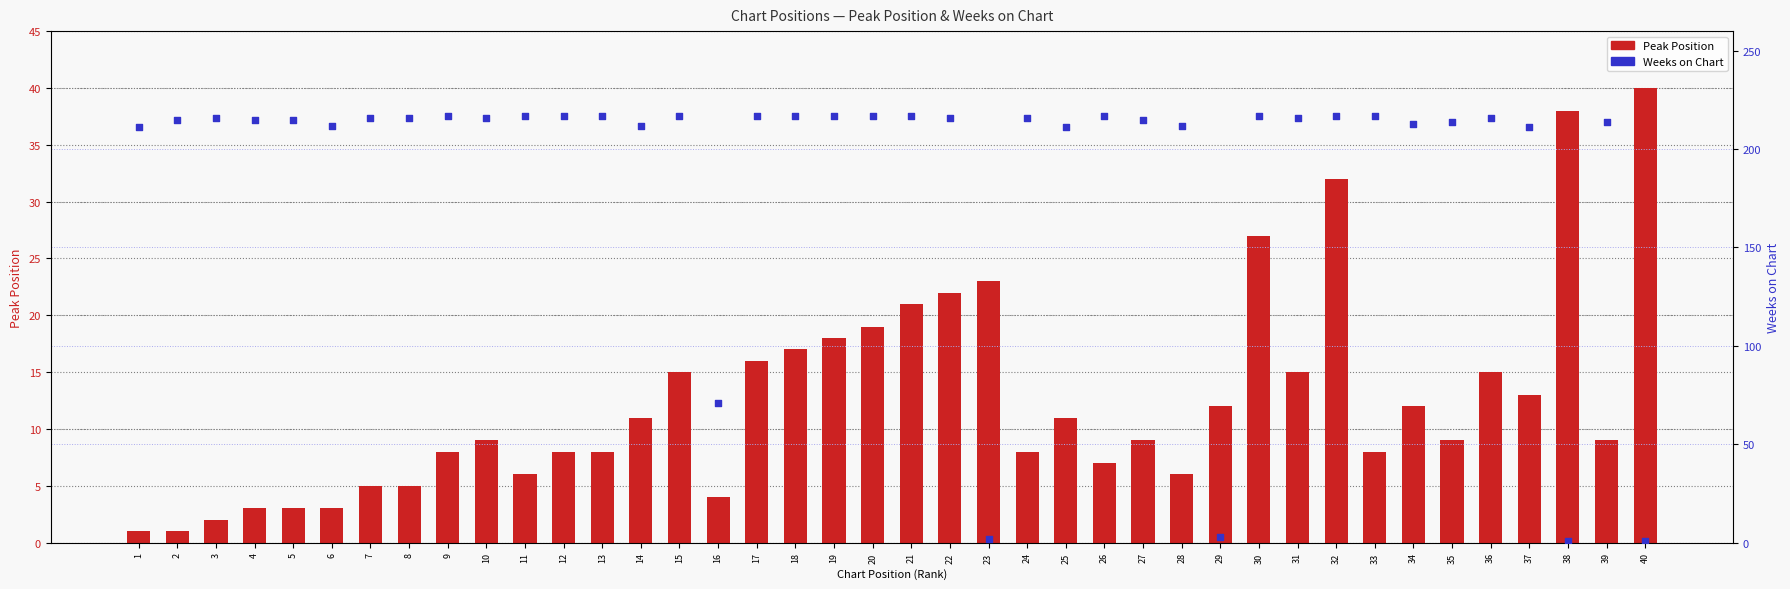

At which category is the sum across all series the highest?

32